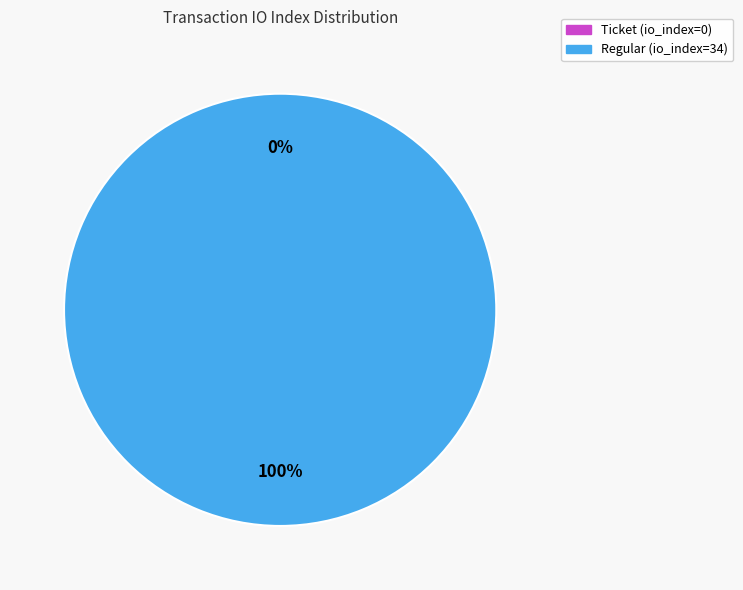

To the nearest percent, what is the difference between the Regular (io_index=34) and Ticket (io_index=0) slice percentages?

100%